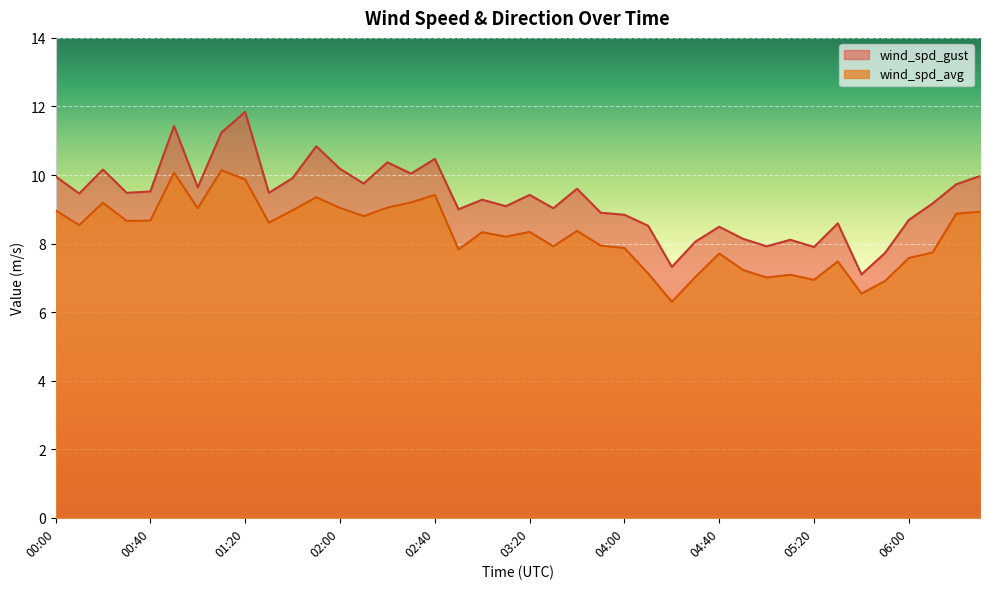

At which category is the sum across all series the highest?

01:20